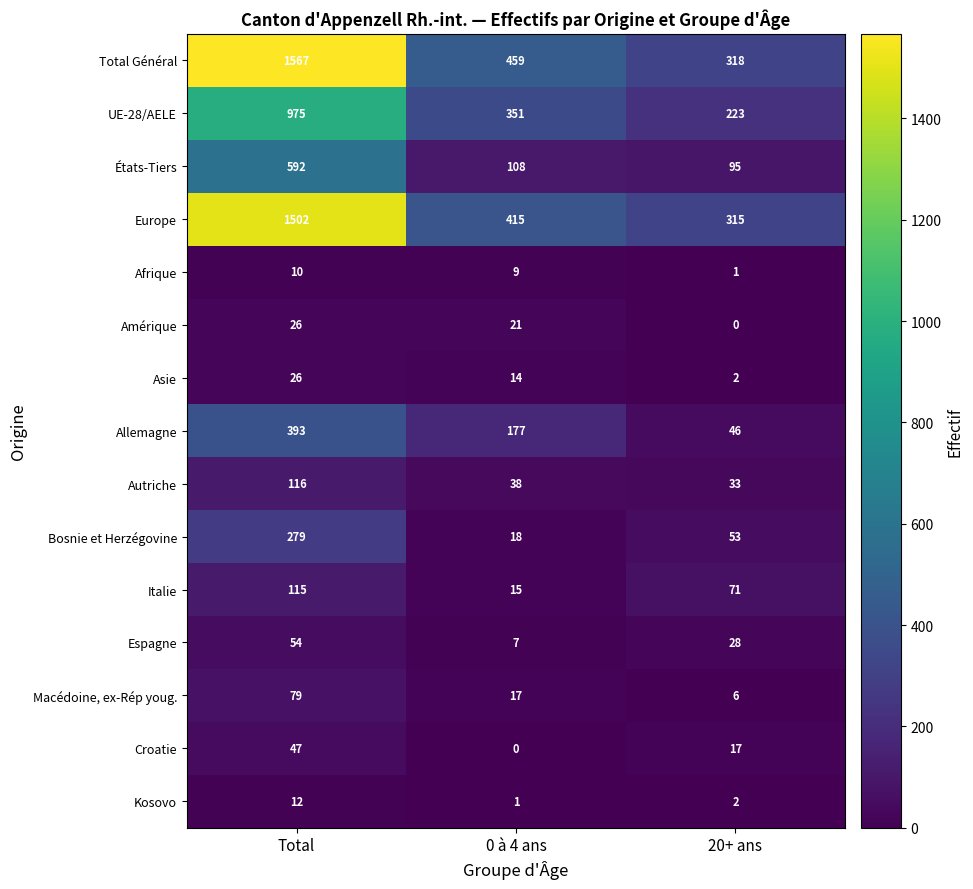

What is the maximum value shown in the chart?

1567